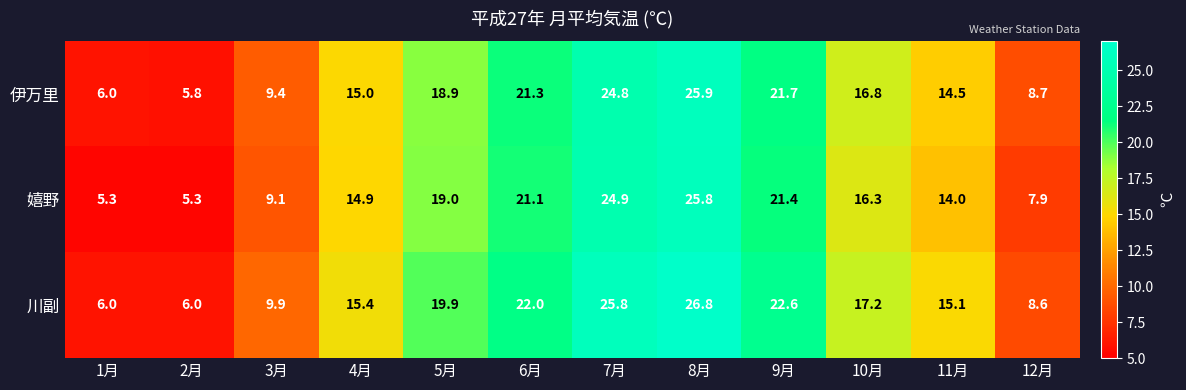

Where does the 川副 series first go above 17?

5月